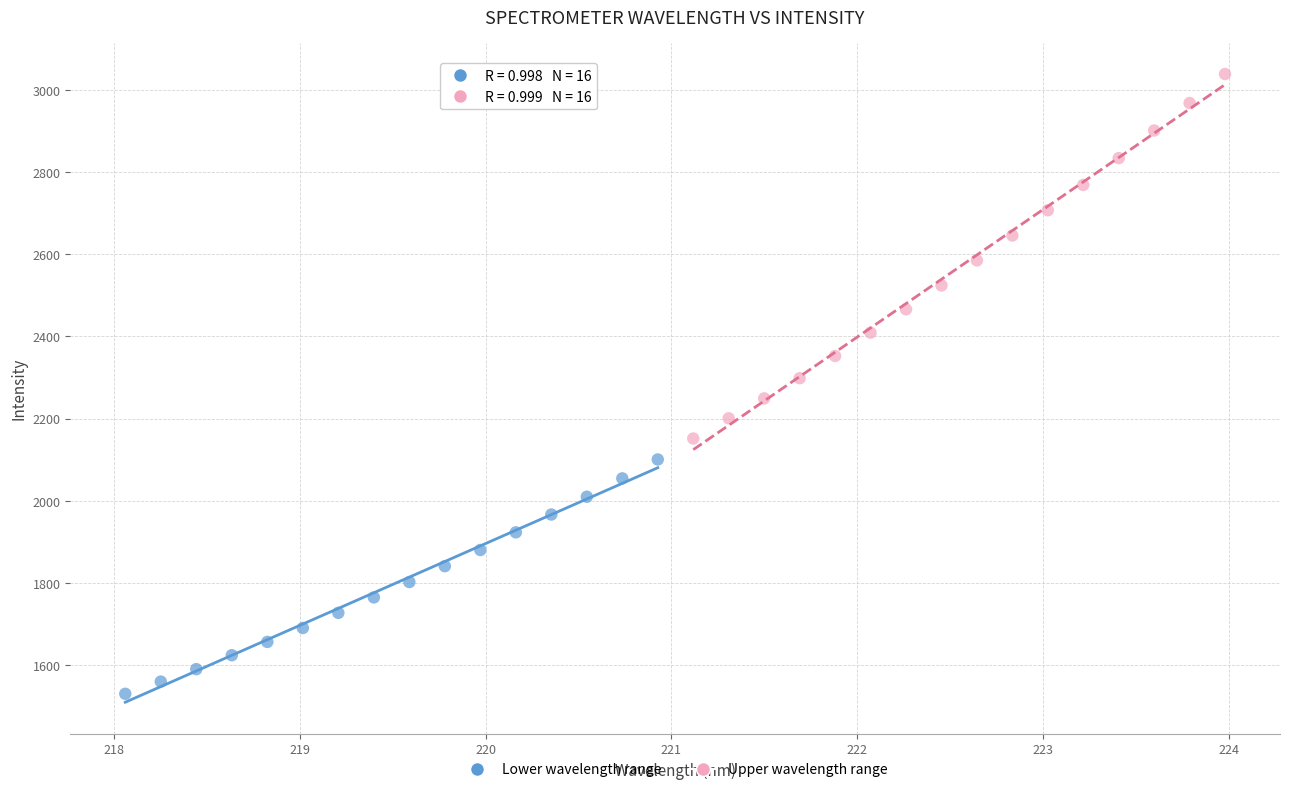

Which series has the largest Y range (max minus min)?

Upper wavelength range